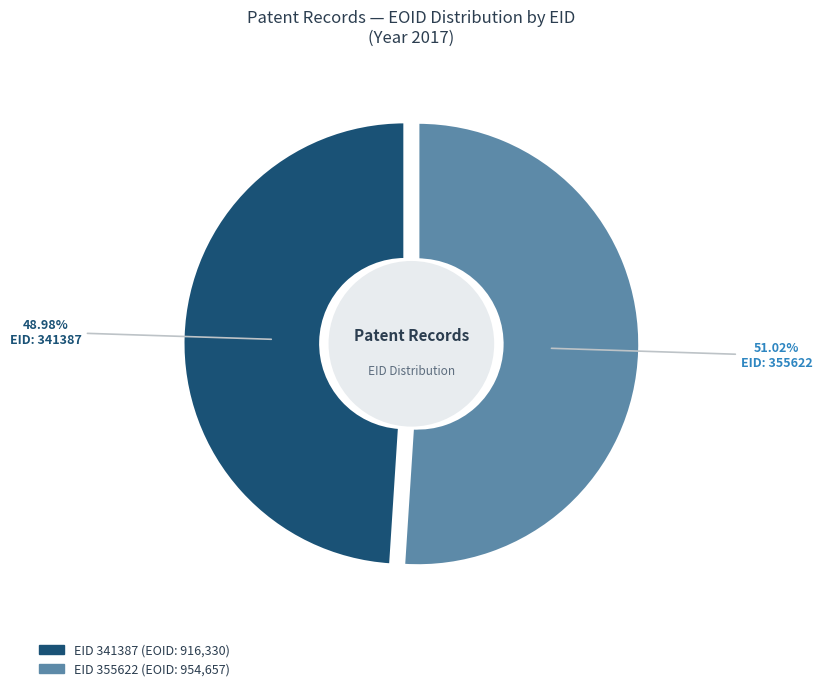

How many slices are in this pie chart?

2